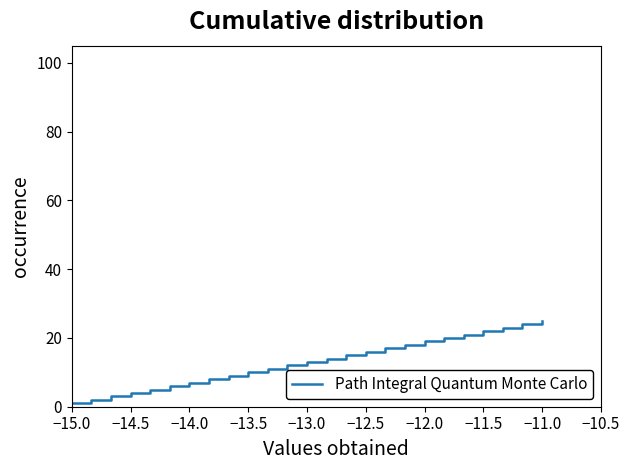

What is the greatest value displayed?

25